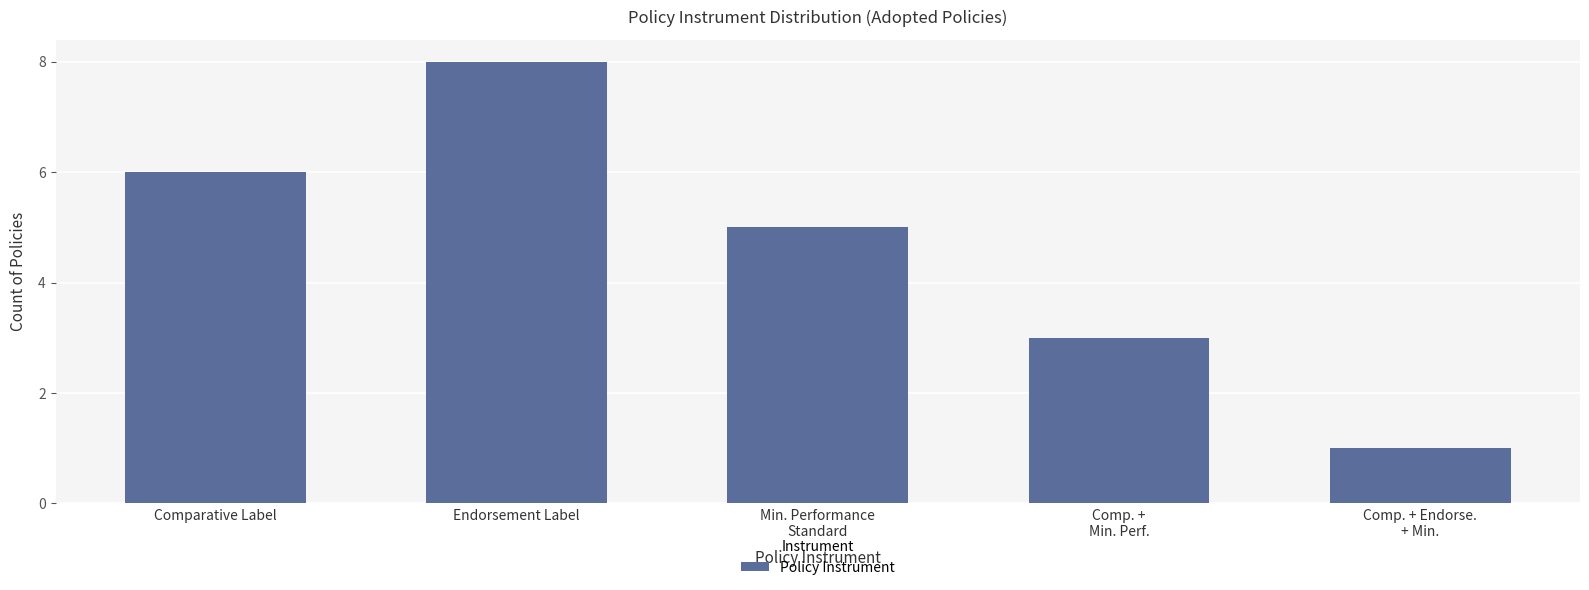

Approximately how many times larger is the value at Min. Performance
Standard compared to Comp. +
Min. Perf.?

1.7